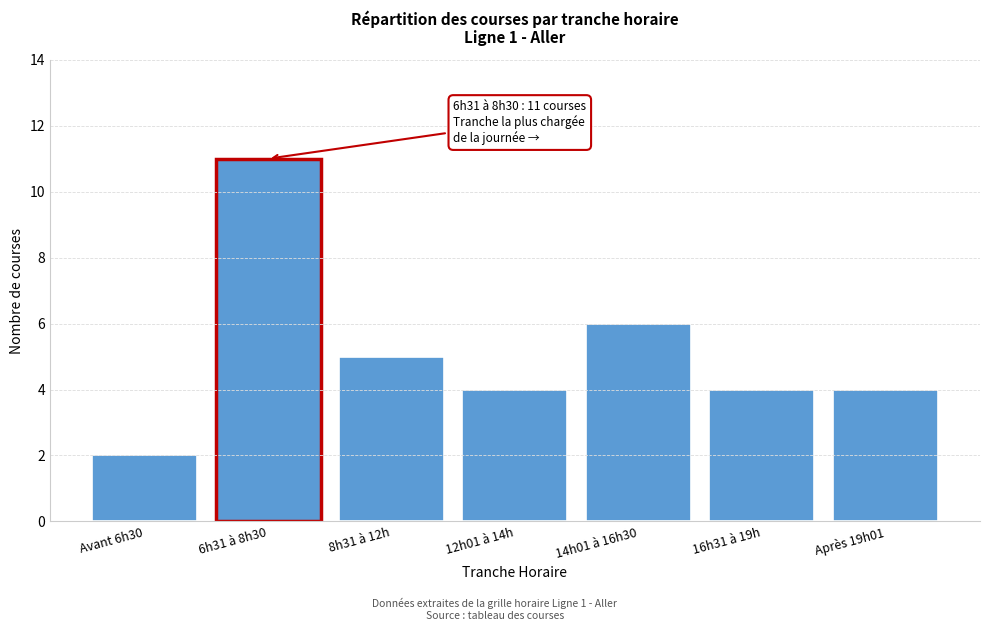

Reading left to right, what are all the values shown in this chart?

Avant 6h30=2	6h31 à 8h30=11	8h31 à 12h=5	12h01 à 14h=4	14h01 à 16h30=6	16h31 à 19h=4	Après 19h01=4